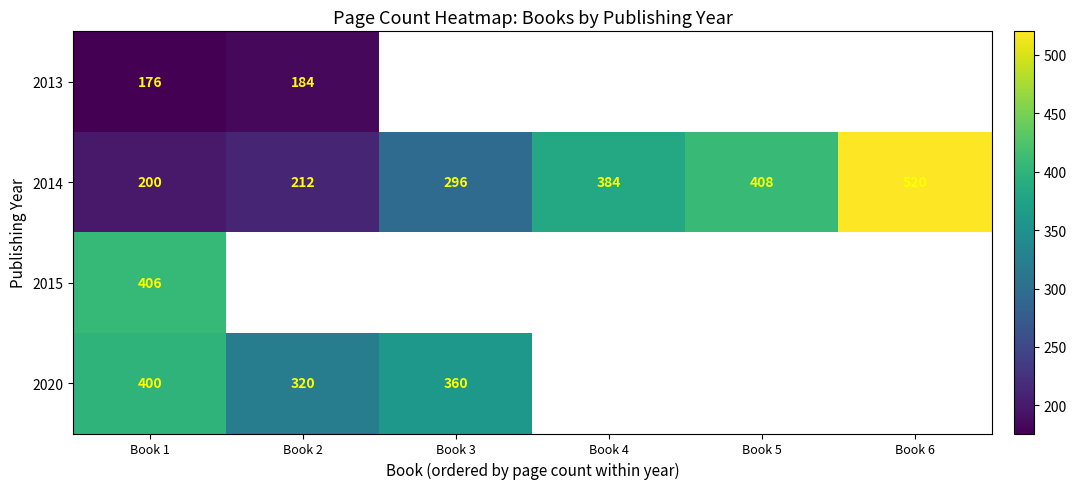

How many values in the 2014 series are below 384?

3